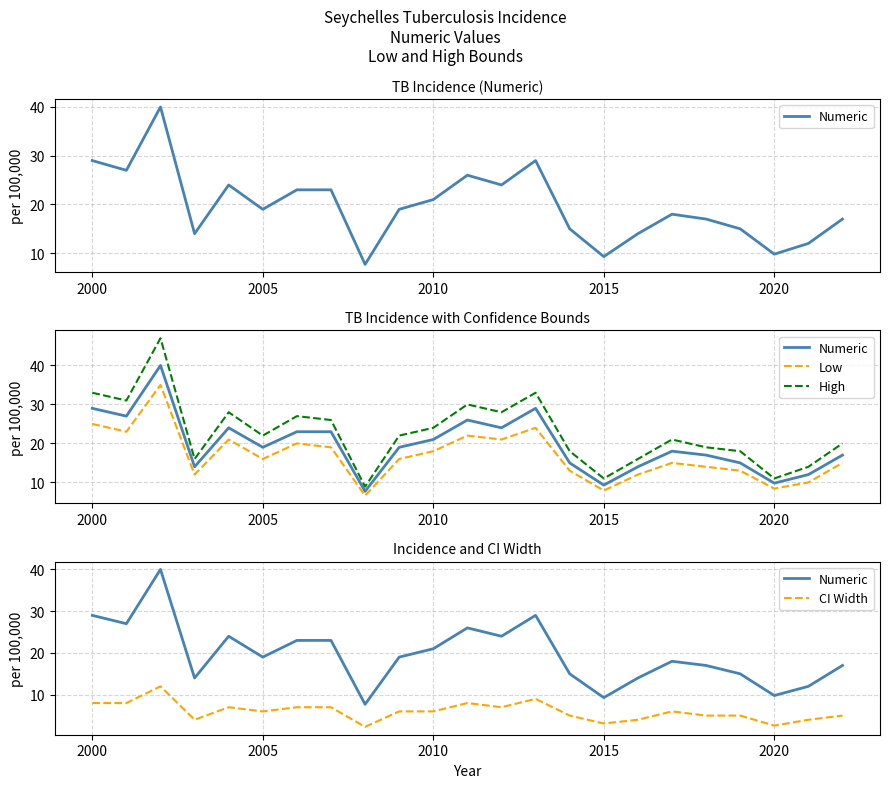

What is the value of the Low point at the 2nd from the left?

23.0